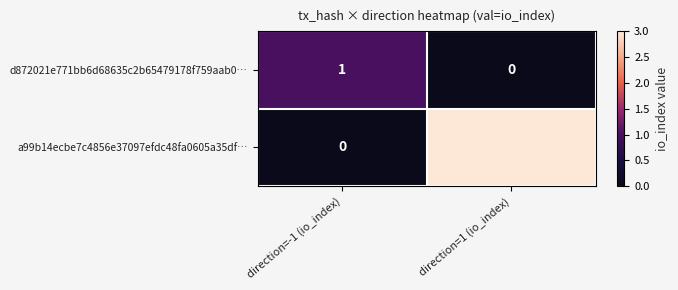

List the series in order of their peak value, highest first.

a99b14ecbe7c4856e37097efdc48fa0605a35df…, d872021e771bb6d68635c2b65479178f759aab0…